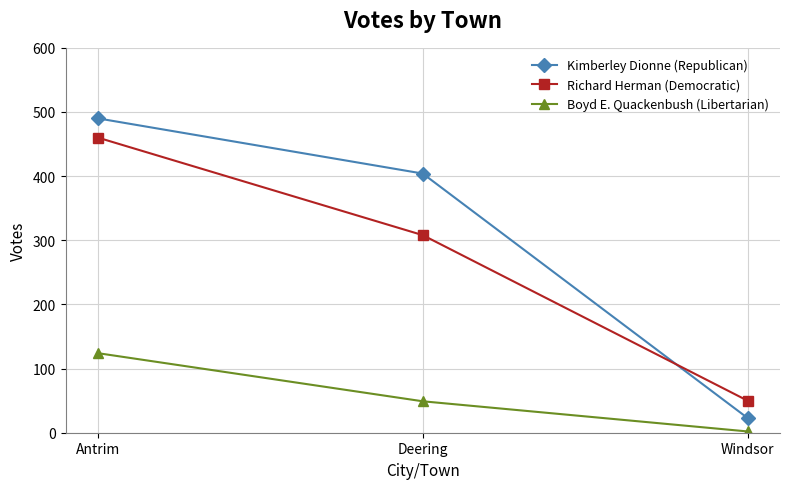

How many distinct data groups are displayed?

3